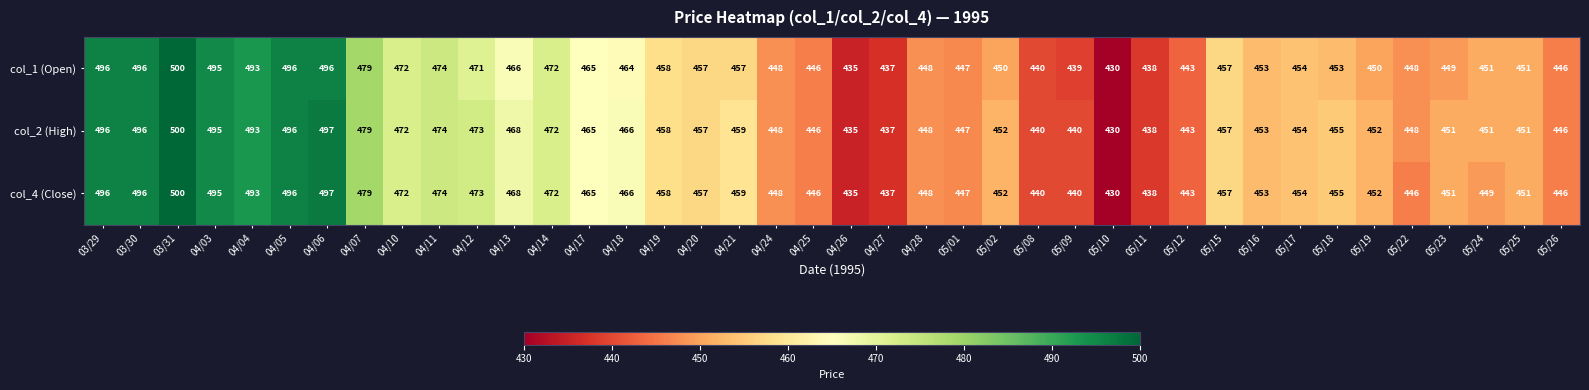

At how many categories does at least one series exceed 498?

1